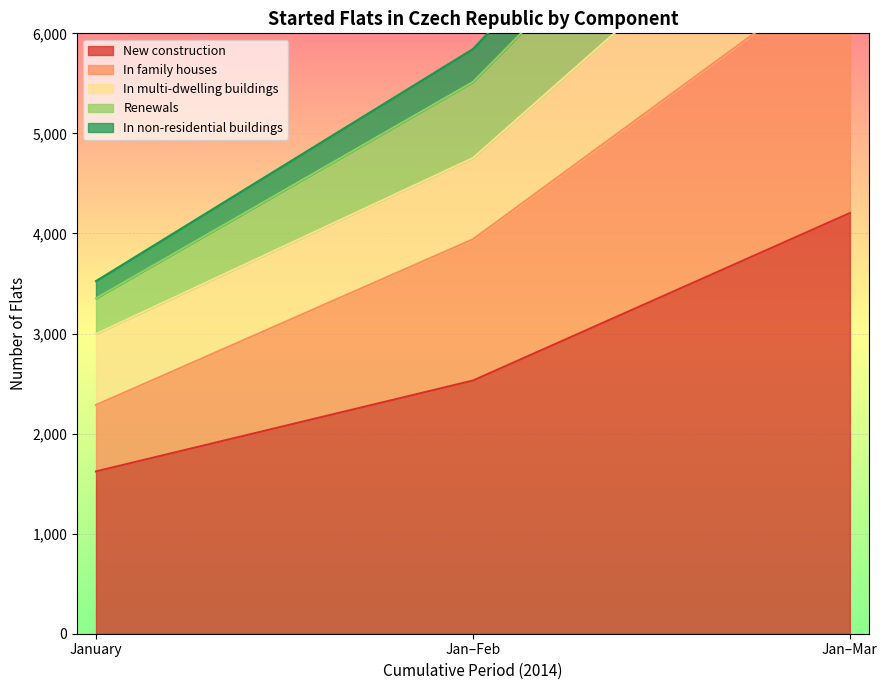

What is the minimum value for New construction?

1622